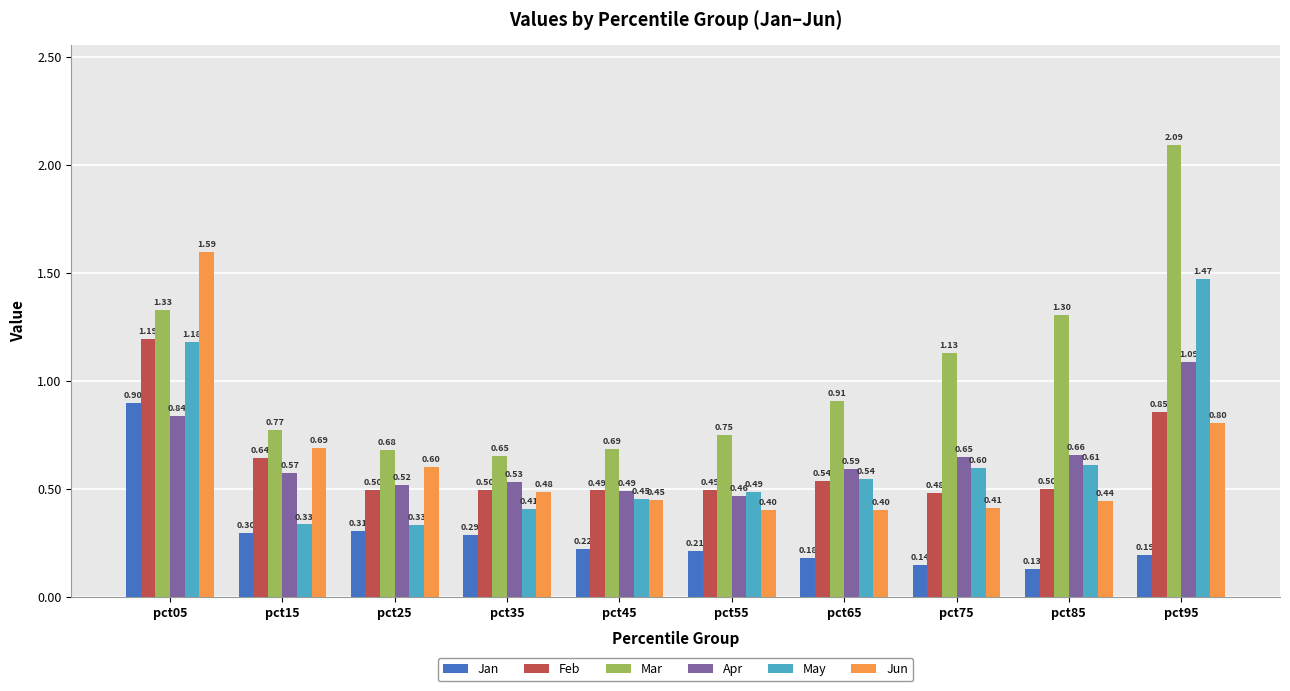

What is the value of the May bar at the 7th from the left?

0.5